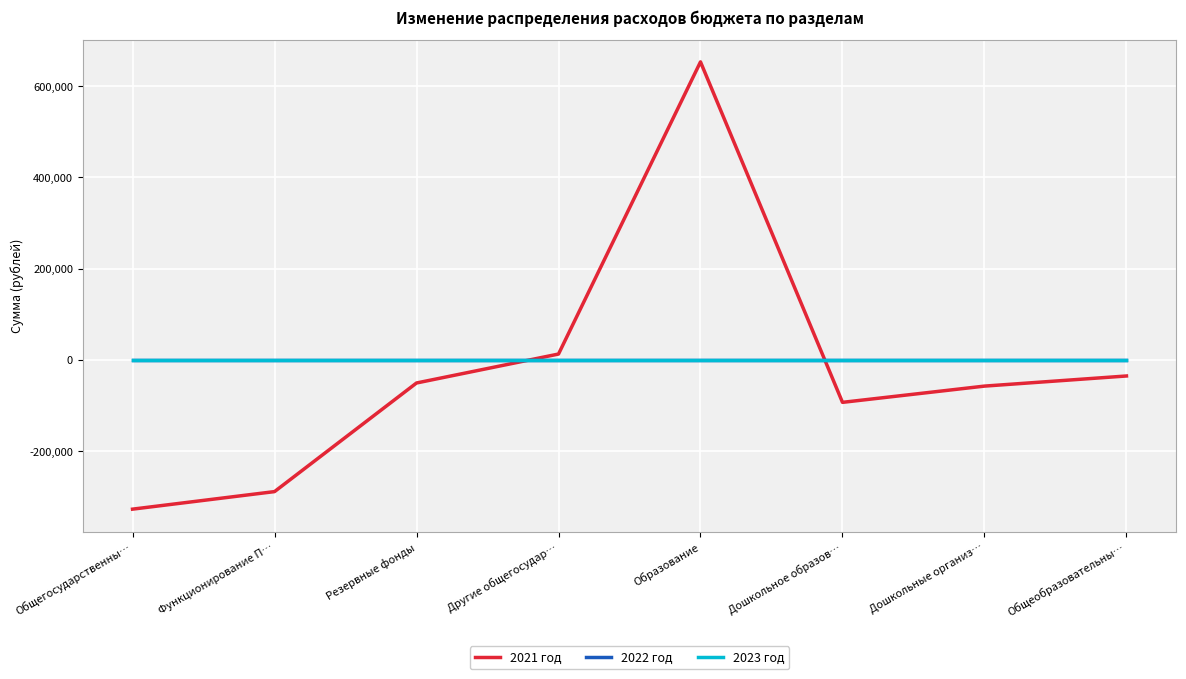

Does the chart display data point markers on the line(s)?

No